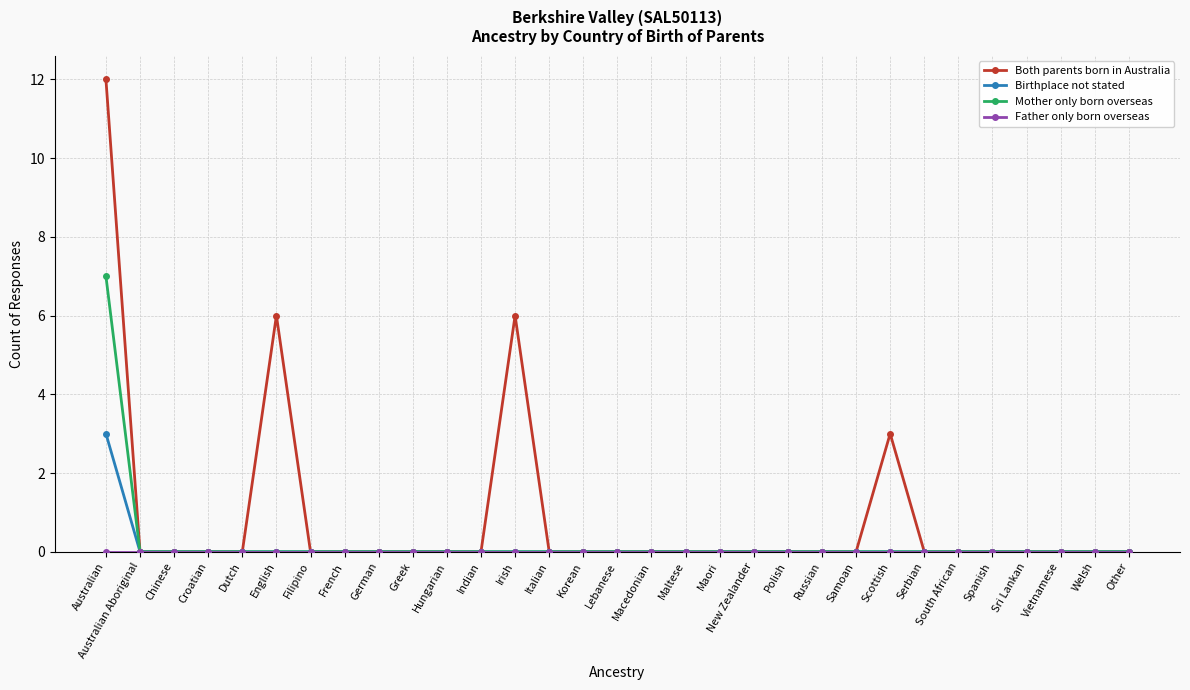

Which label corresponds to the largest value in the chart?

Australian